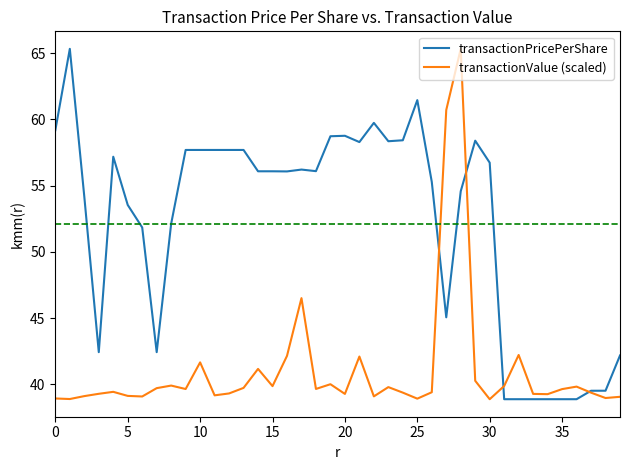

How many lines are shown in the chart?

2